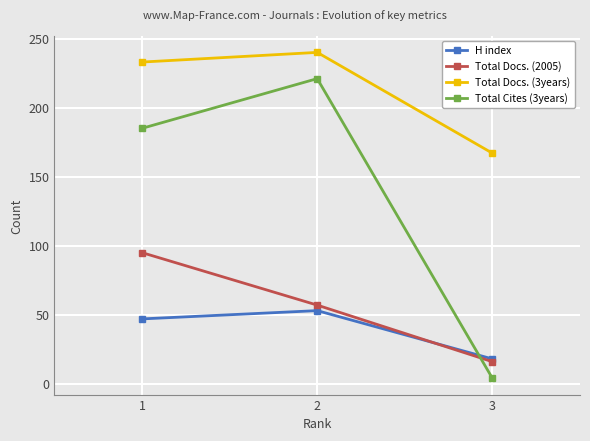

What are all the series names shown in the legend?

H index, Total Docs. (2005), Total Docs. (3years), Total Cites (3years)